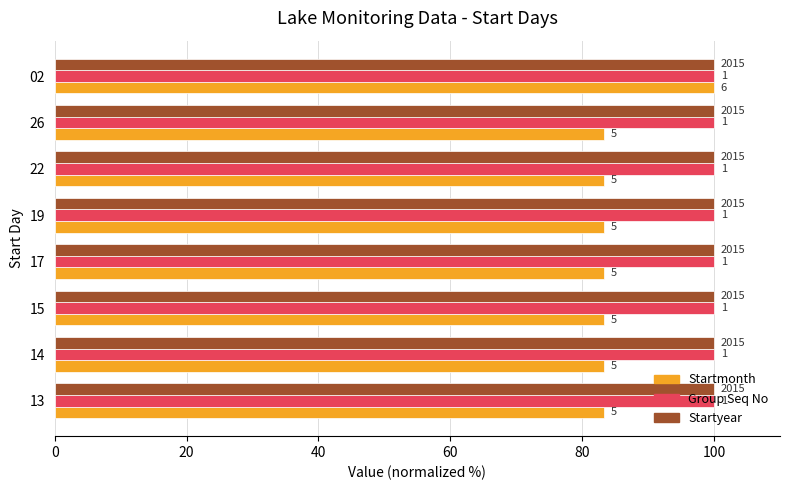

List the series in order of their peak value, highest first.

Startmonth, Group Seq No, Startyear